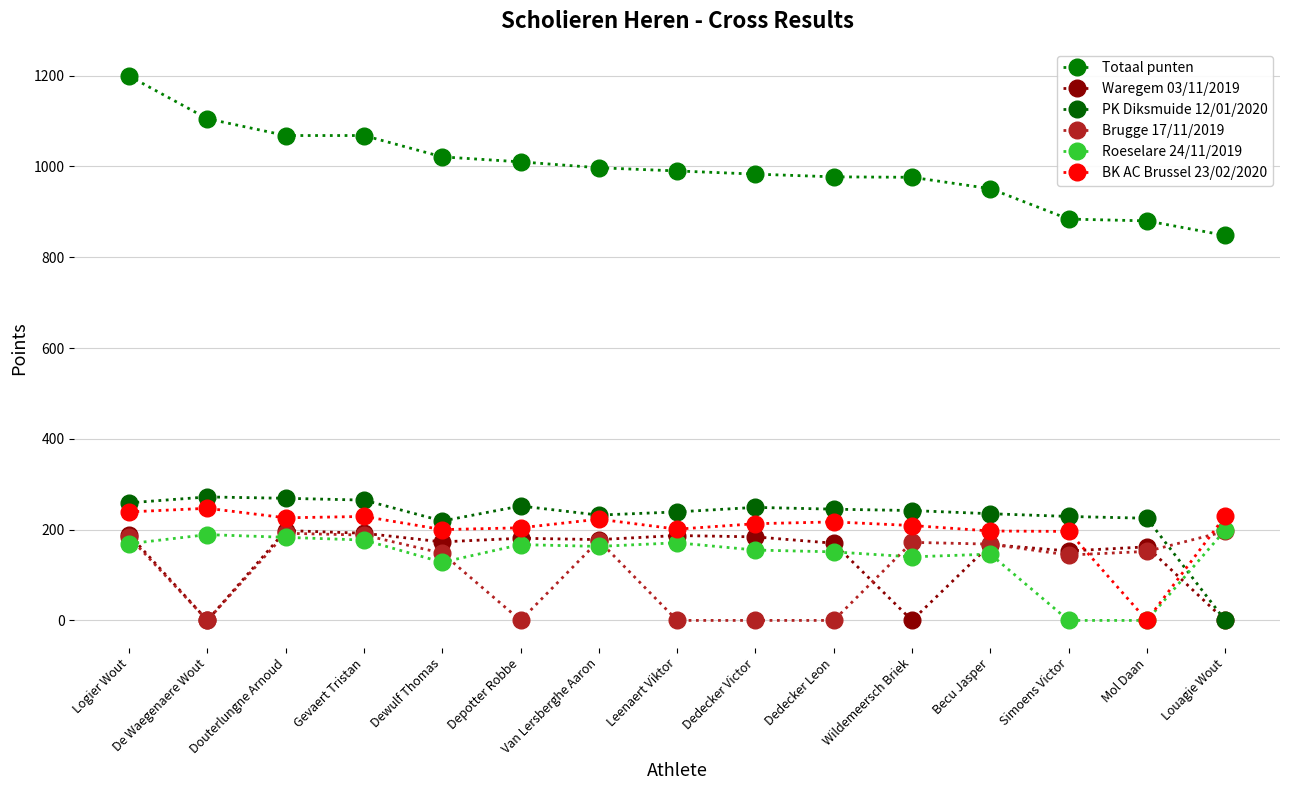

Is this an area chart (filled region under the line)?

No